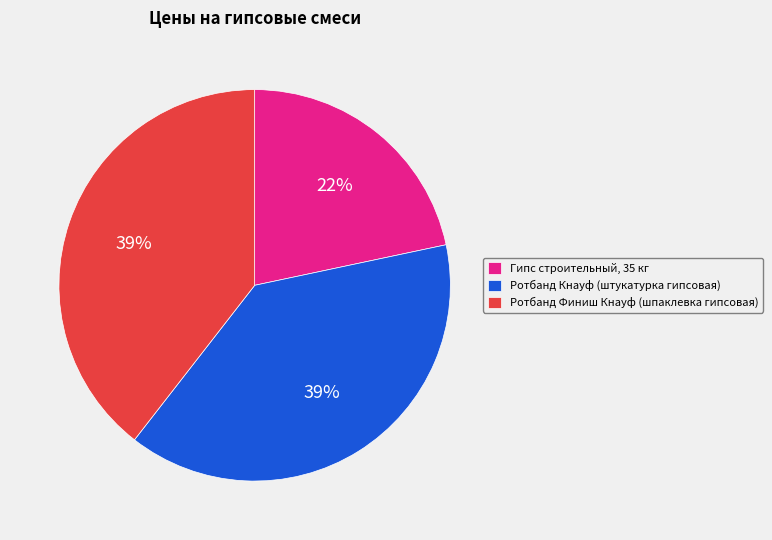

The Гипс строительный, 35 кг slice represents 22% of the pie. True or false?

True